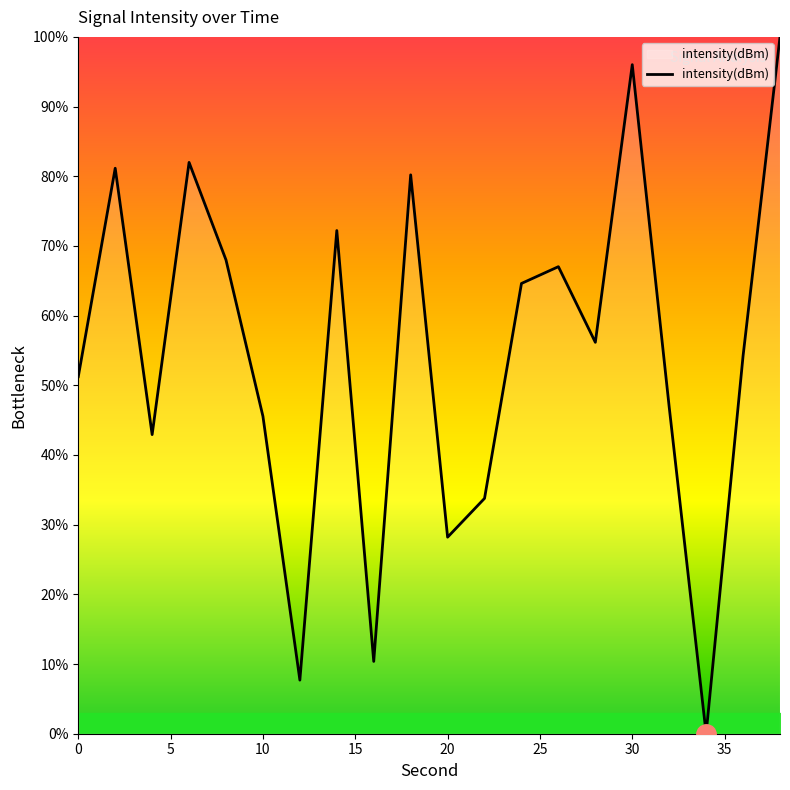

Count the number of data series in this chart.

1